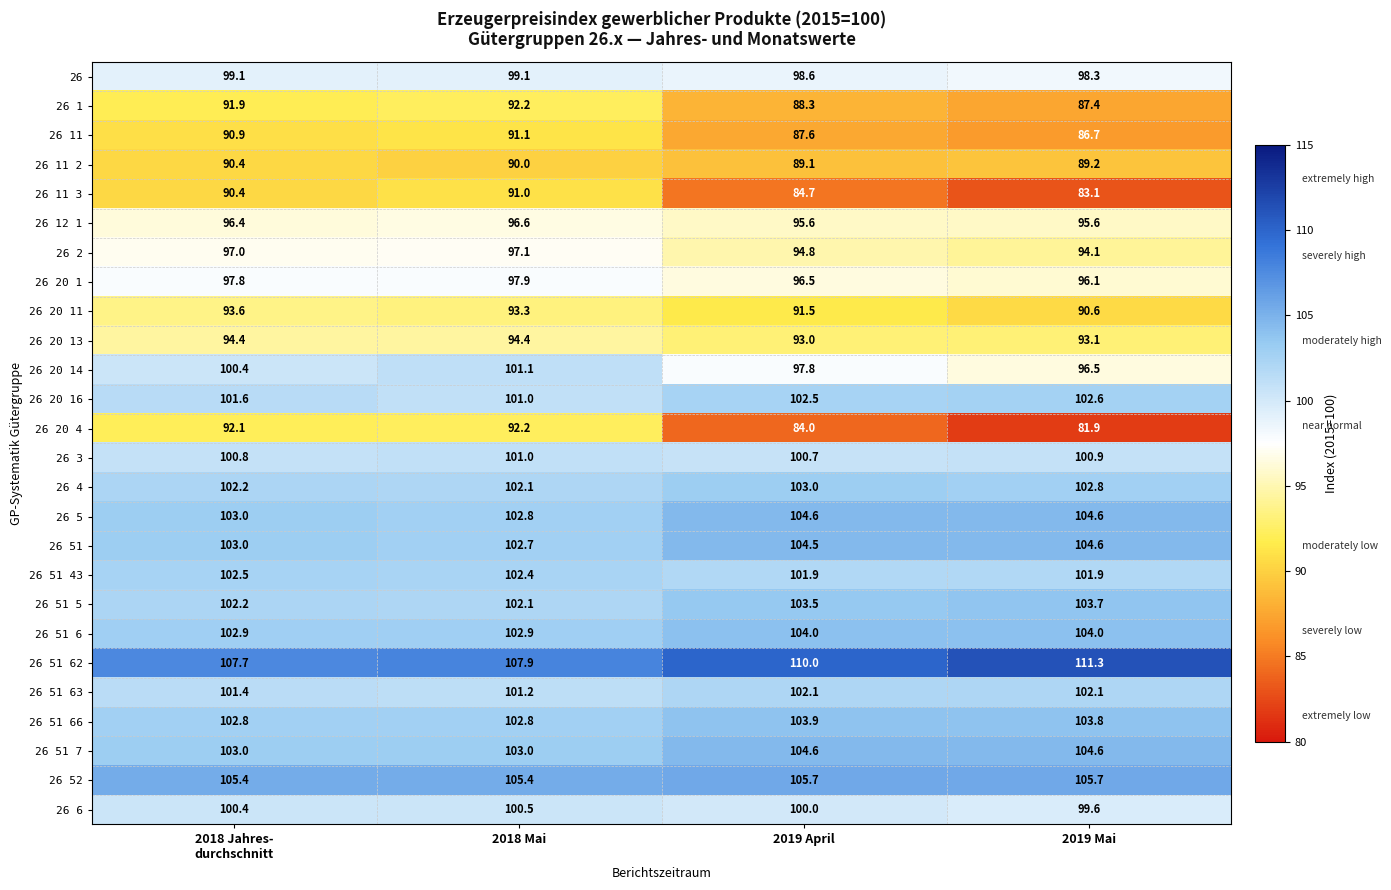

True or false: 26 20 11 has a value of 138.1 at 2018 Mai.

False